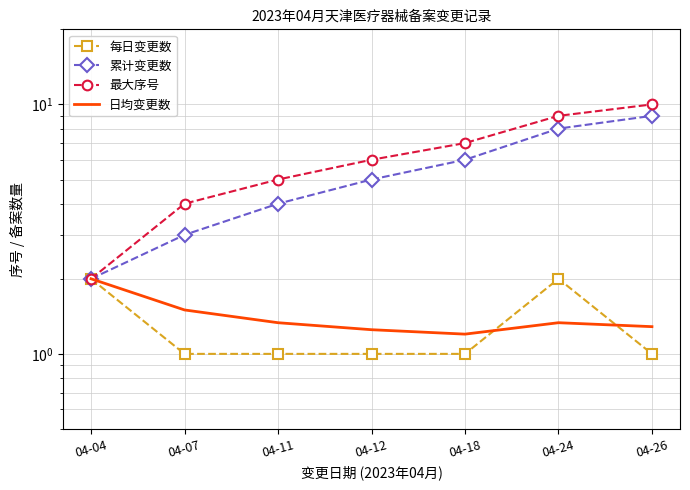

The value of 日均变更数 at 04-24 is 1.3. True or false?

True